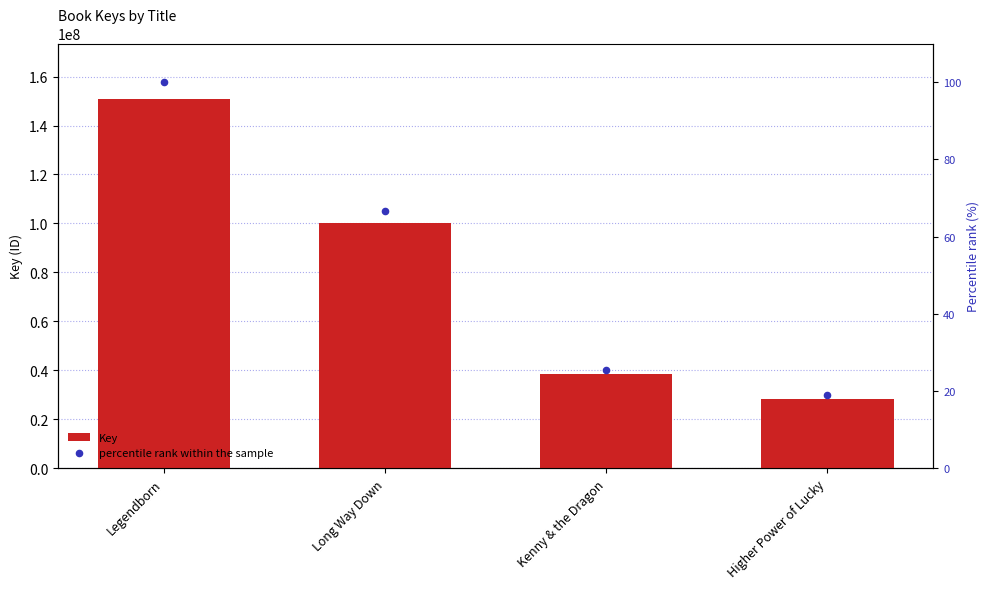

What is the total value across all series at Higher Power of Lucky?

28434395.8